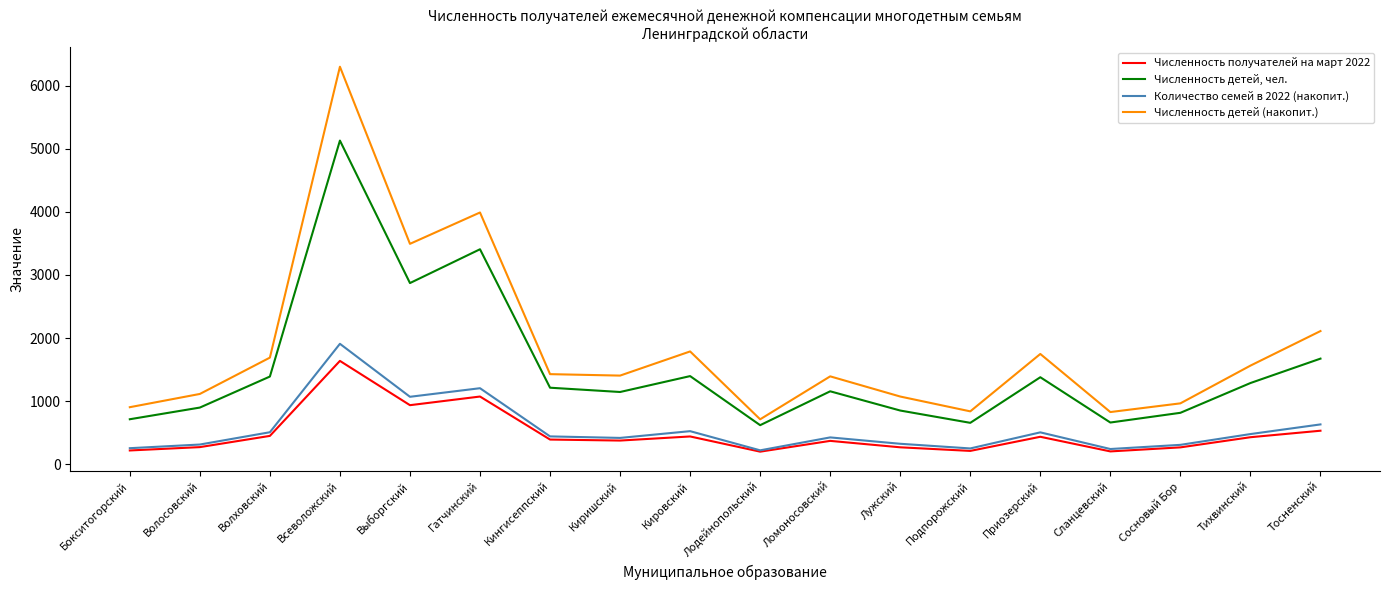

Which category has the highest value in the Количество семей в 2022 (накопит.) series?

Всеволожский